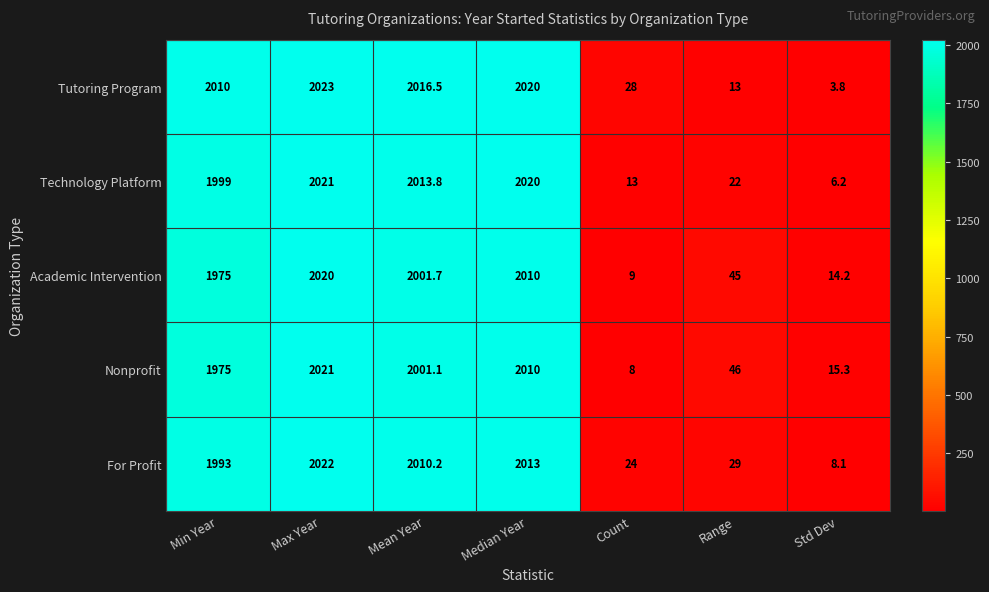

Rank the categories by Tutoring Program value from lowest to highest.

Std Dev, Range, Count, Min Year, Mean Year, Median Year, Max Year